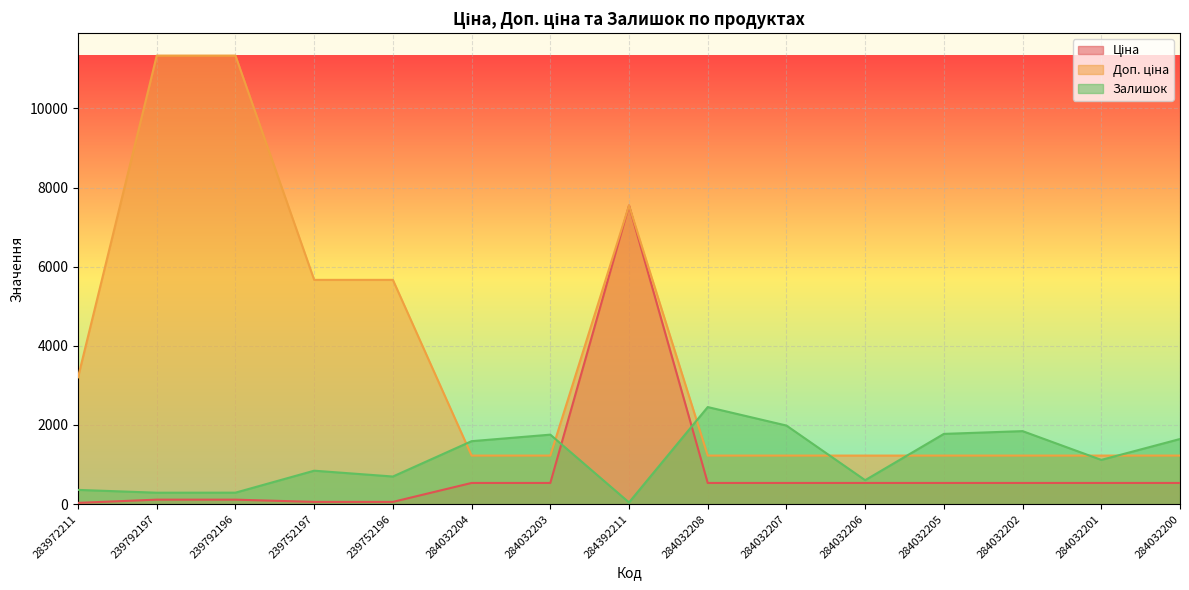

What is the spread (max minus min) of values at 239792197?

11220.7